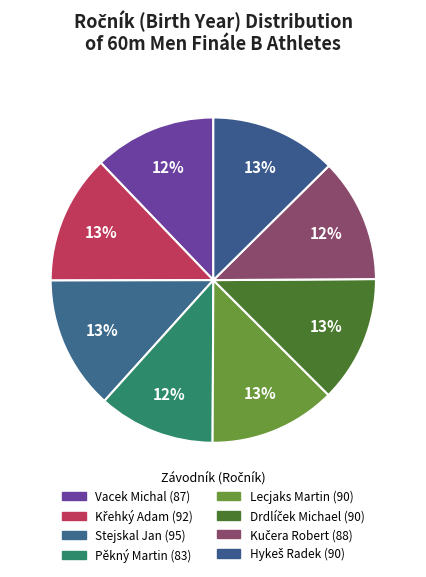

Rank the categories by value from highest to lowest.

Stejskal Jan, Křehký Adam, Lecjaks Martin, Drdlíček Michael, Hykeš Radek, Kučera Robert, Vacek Michal, Pěkný Martin